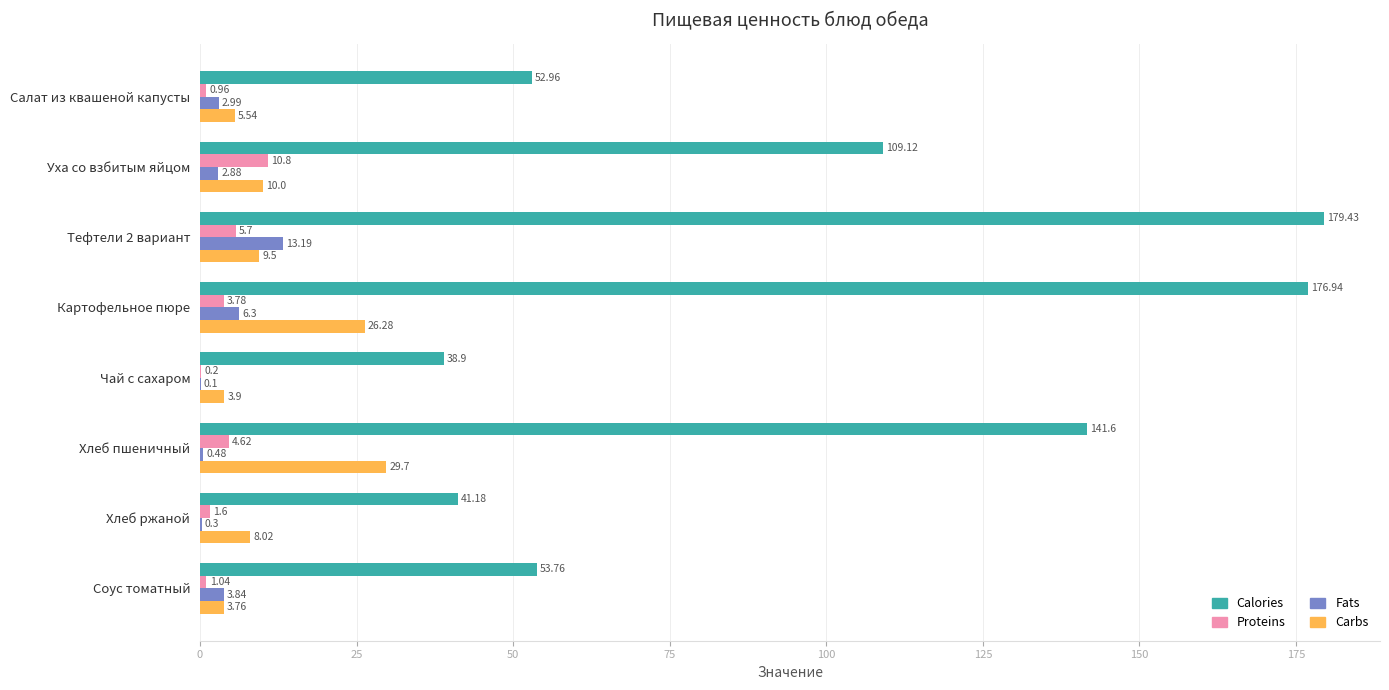

What is the sum of all Calories values?

793.9